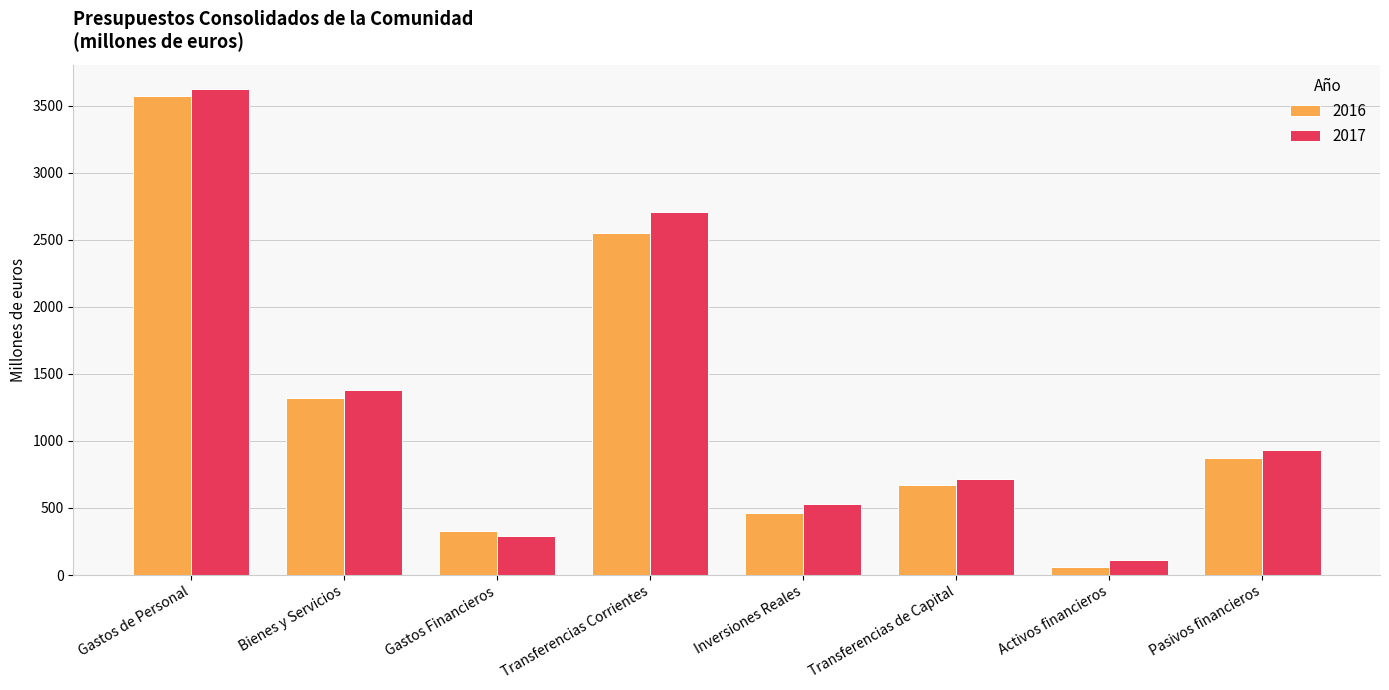

At which category is the sum across all series the highest?

Gastos de Personal